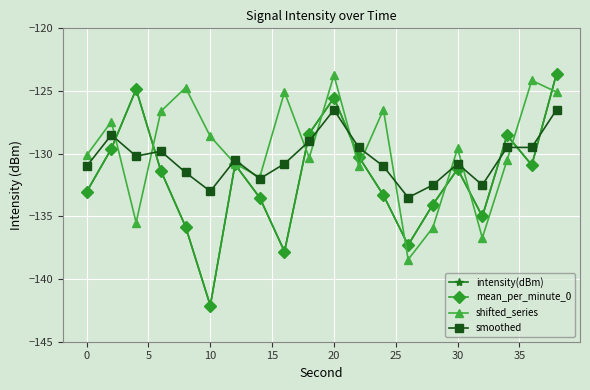

Is this an area chart (filled region under the line)?

No